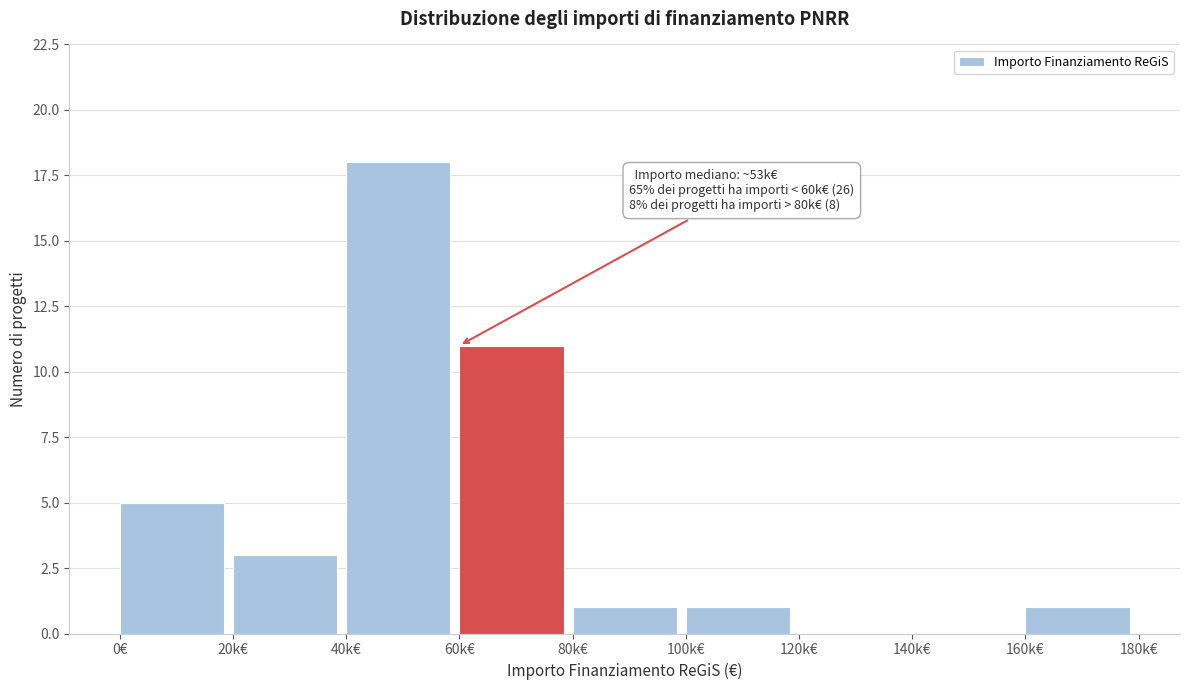

Reading left to right, transcribe all the data shown in this chart.

0€=5	20k€=3	40k€=18	60k€=11	80k€=1	100k€=1	120k€=0	140k€=0	160k€=1